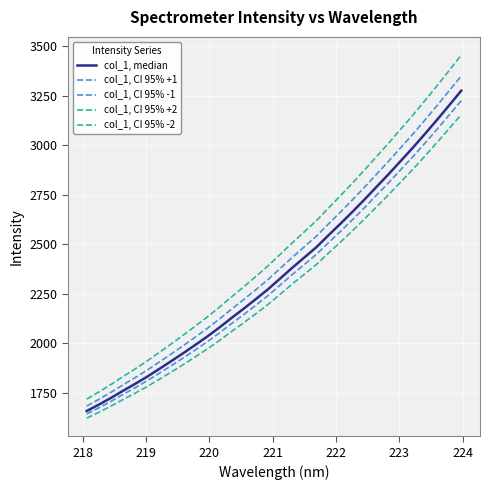

What is the label of the 27th point from the right?

222